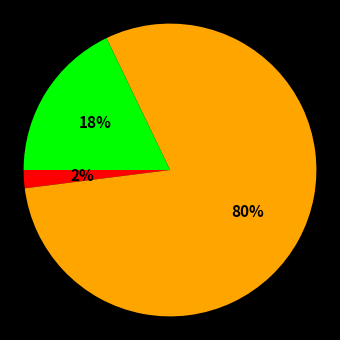

To the nearest percent, what is the average slice percentage?

33%